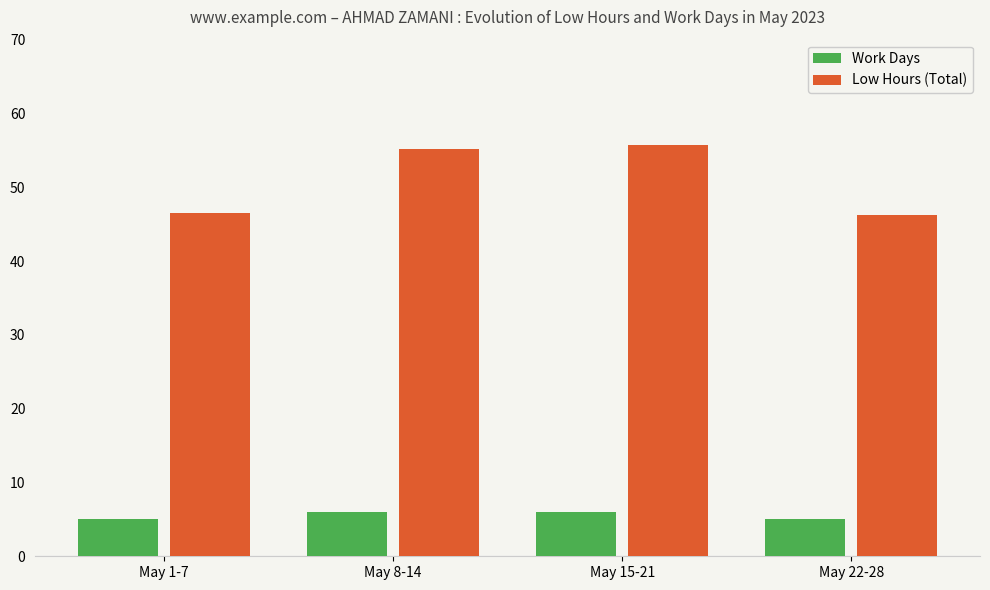

List the series in order of their overall mean, lowest first.

Work Days, Low Hours (Total)